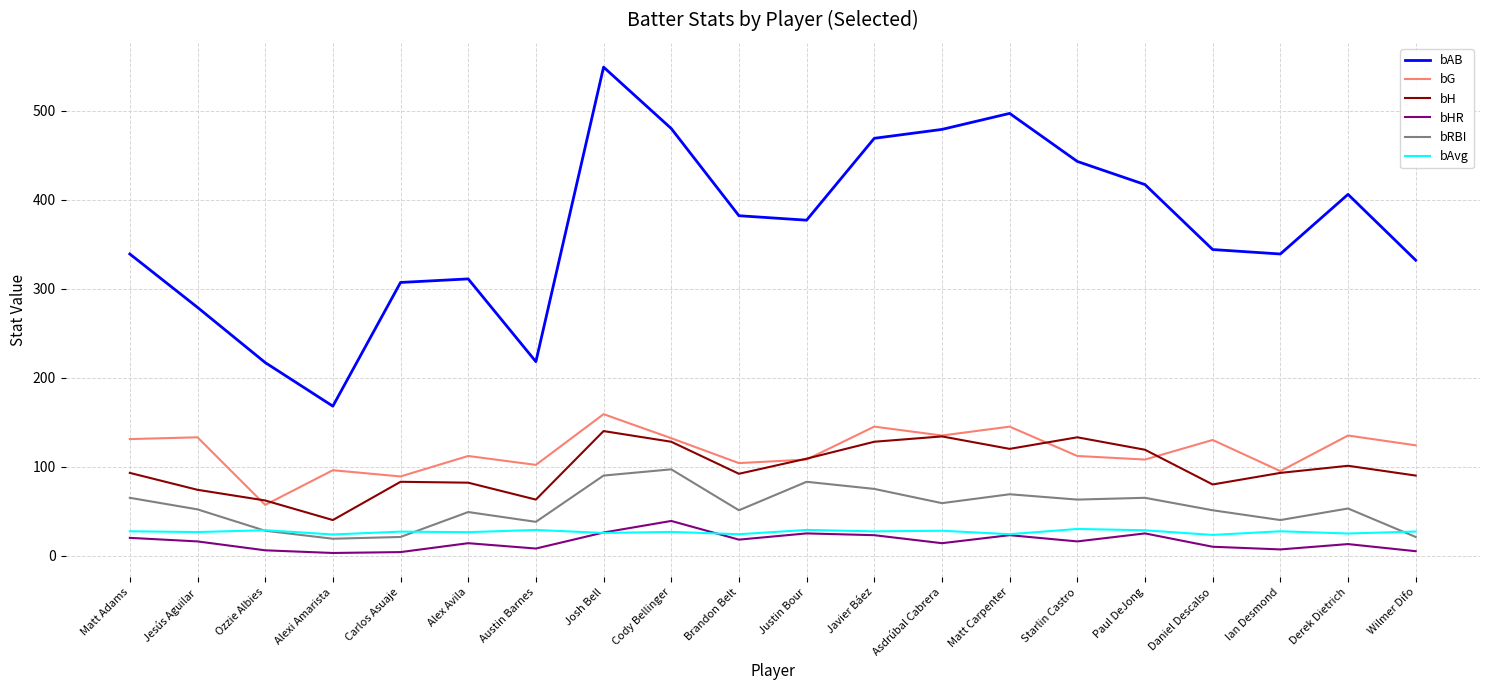

What value does the bG series have at Ian Desmond?

95.0